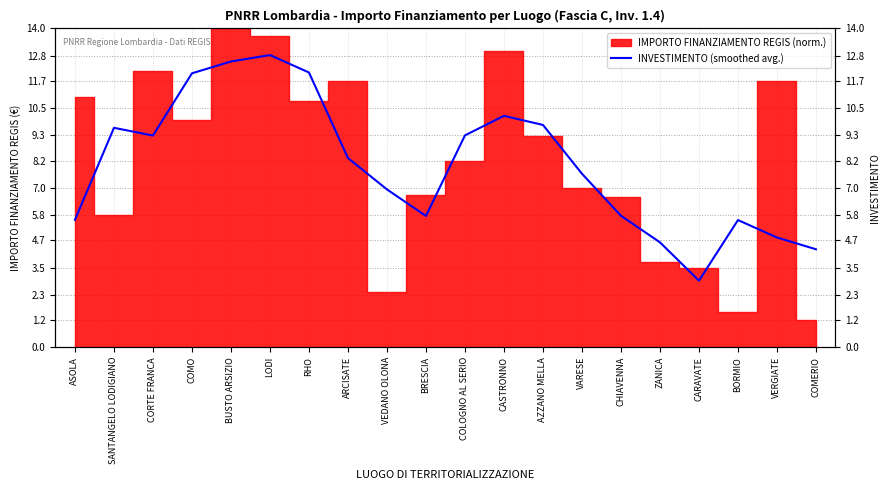

What is the average value?

8.0